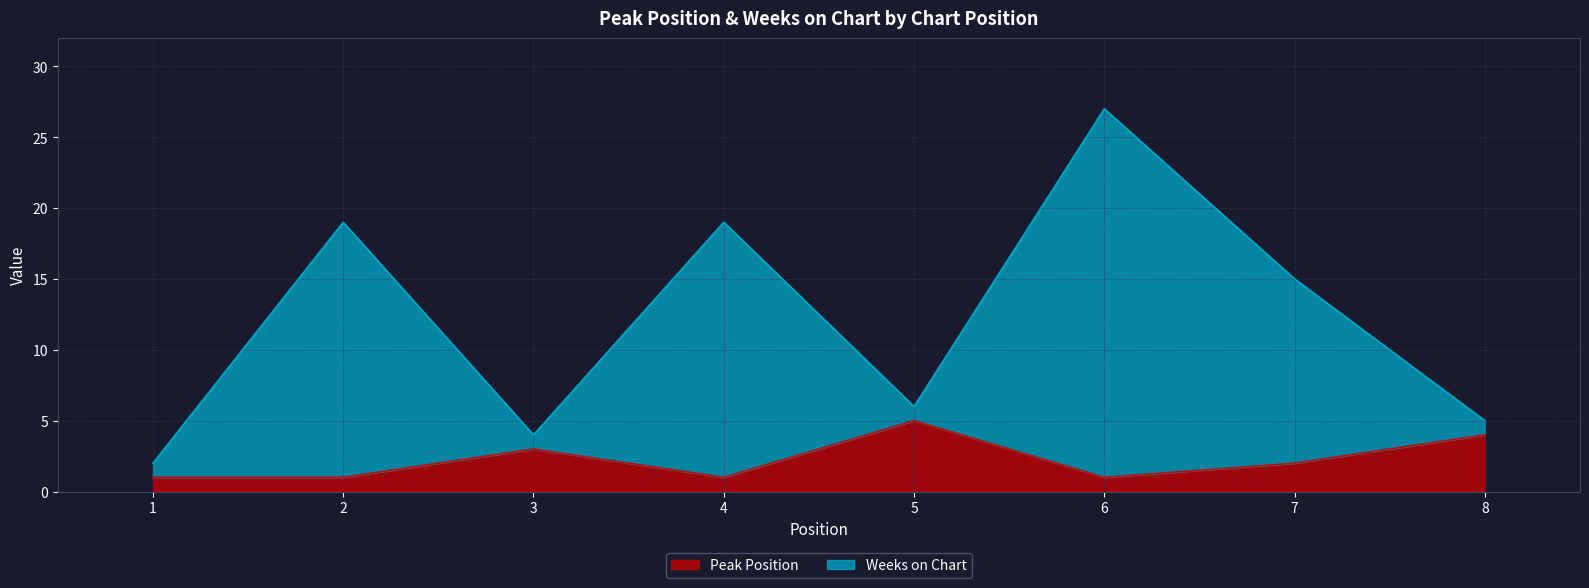

Rank the series by their average value, from highest to lowest.

Weeks on Chart, Peak Position